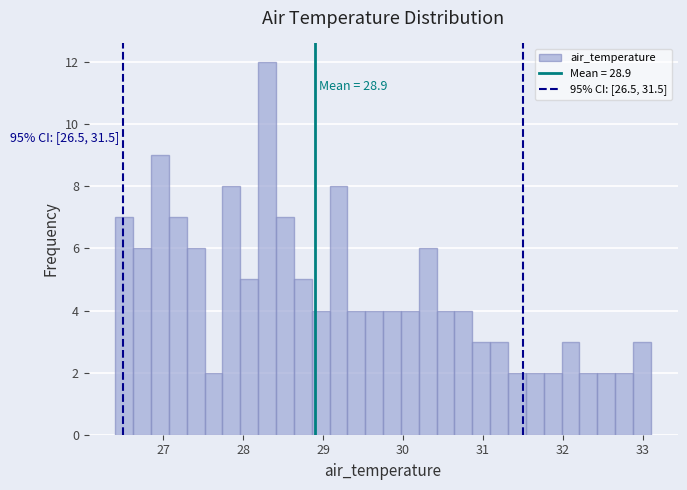

Around what value on the x-axis is the tallest bar? Give the approximate position of its centre, as read against the axis.

28.3